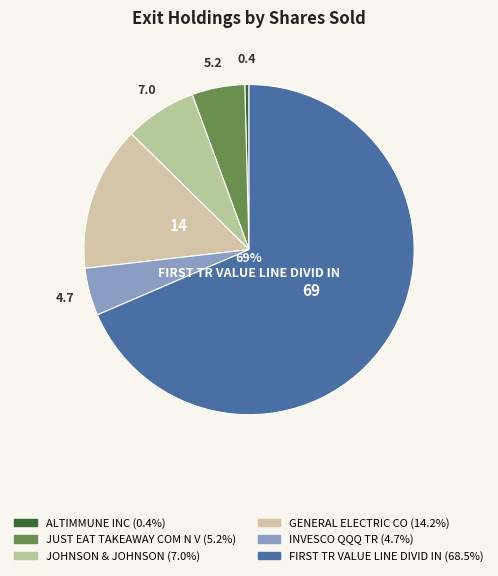

What is the majority slice?

FIRST TR VALUE LINE DIVID IN